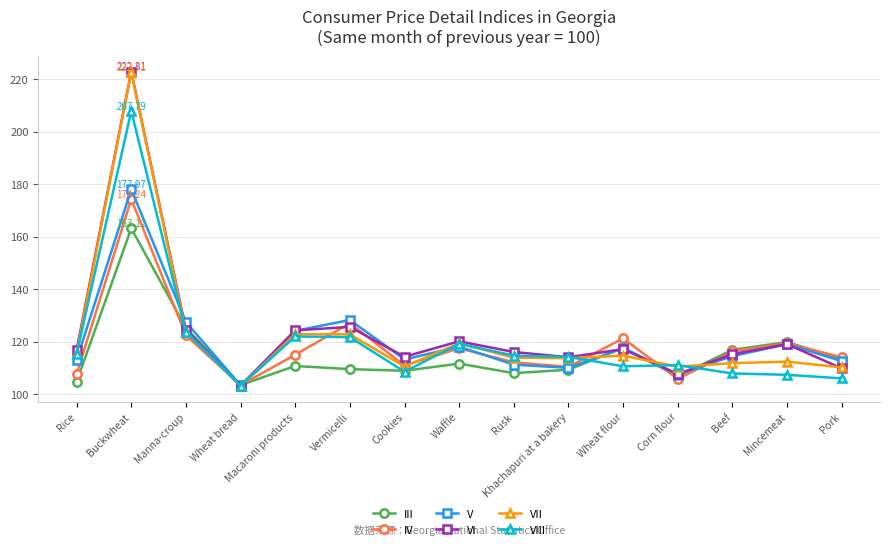

What is the difference between the maximum and second lowest values in the IV series?

68.5